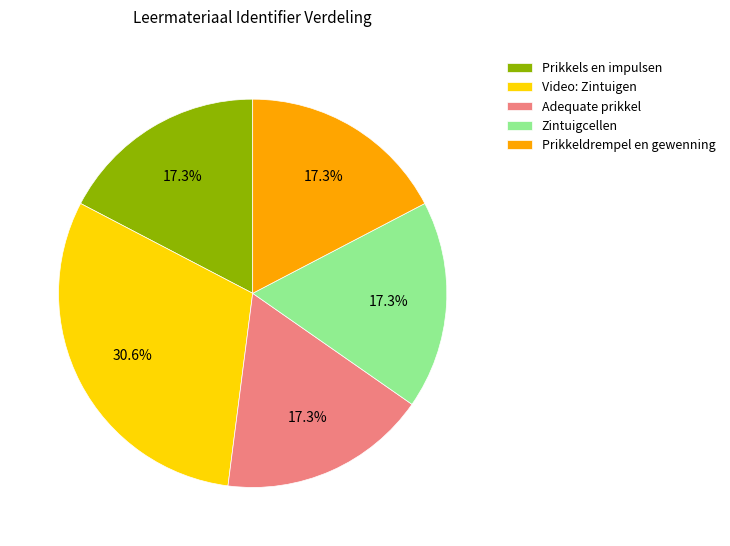

Is it true that Prikkels en impulsen is 17% of the pie?

True